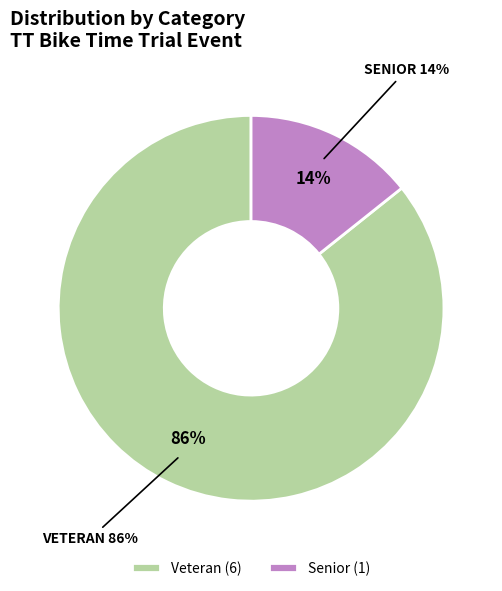

What is the total percentage of Veteran and Senior?

100.0%